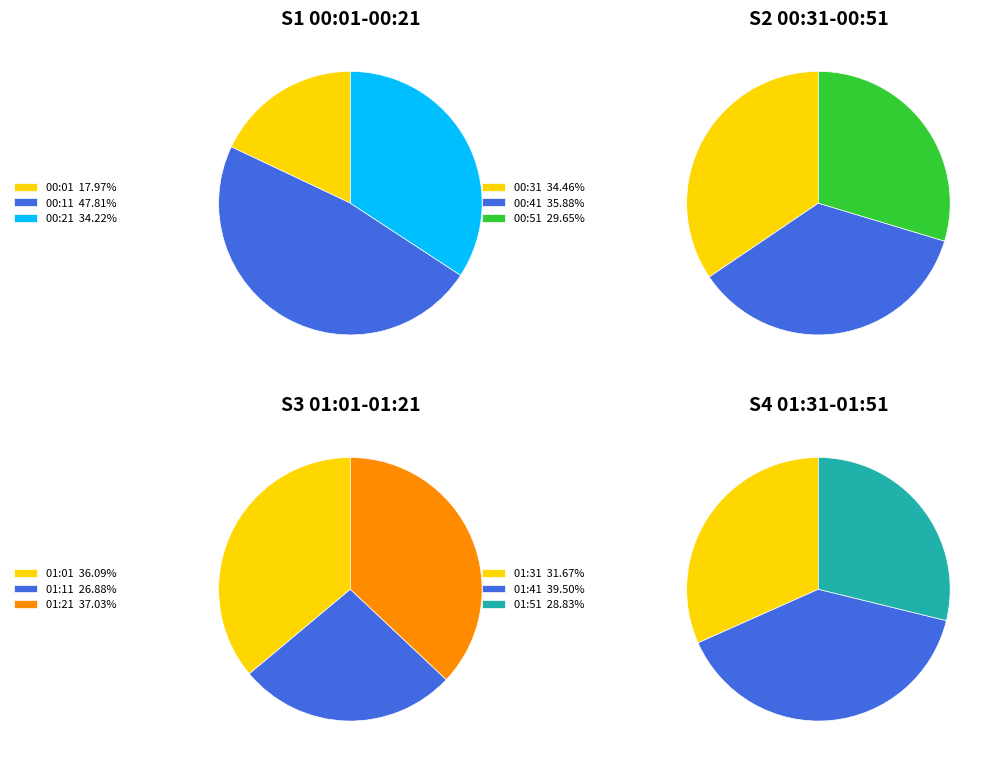

Which slice is the largest?

00:11